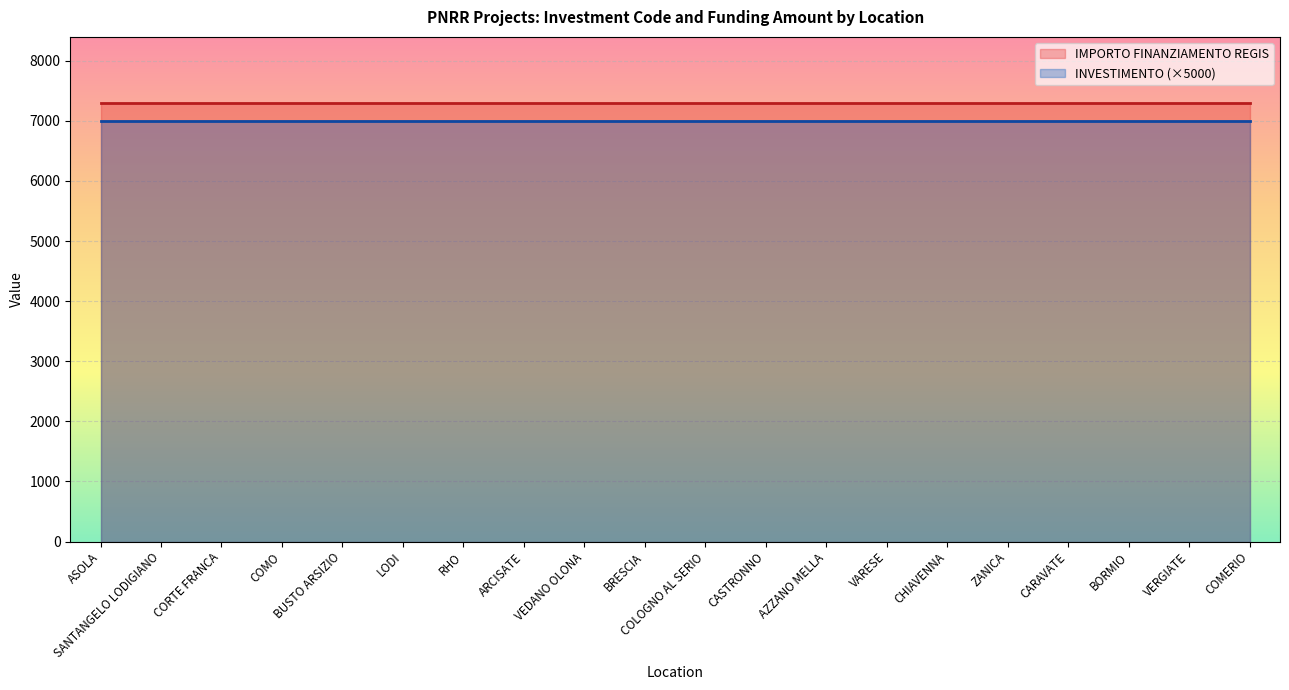

The value of INVESTIMENTO at COMO is 2.2. True or false?

False